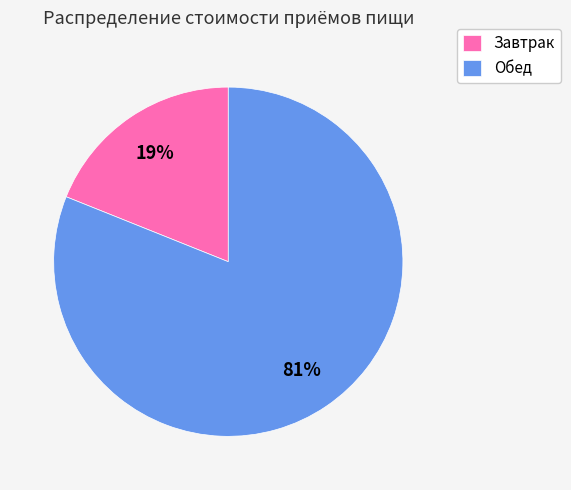

What is the majority slice?

Обед